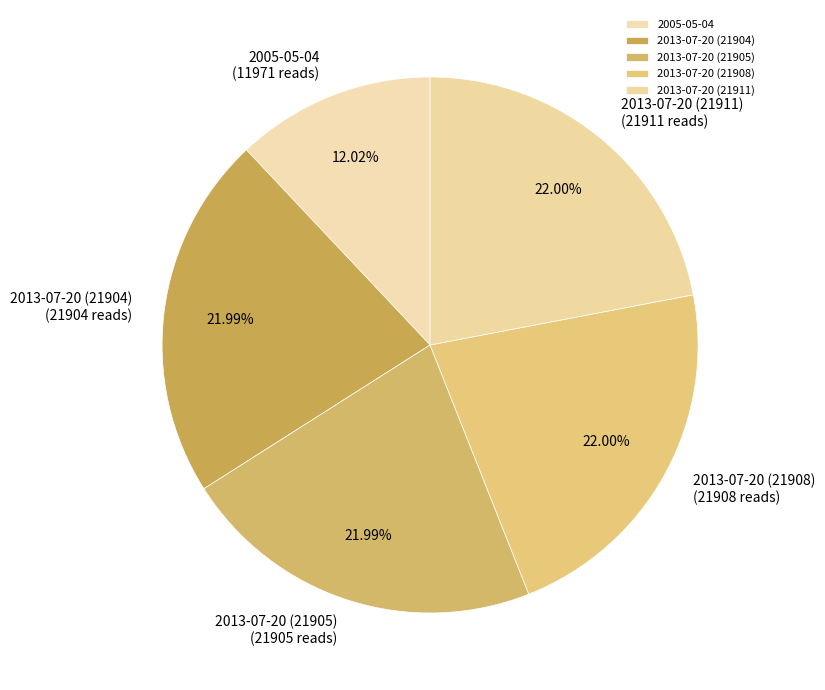

To the nearest percent, what portion does 2013-07-20 (21904) represent?

22%